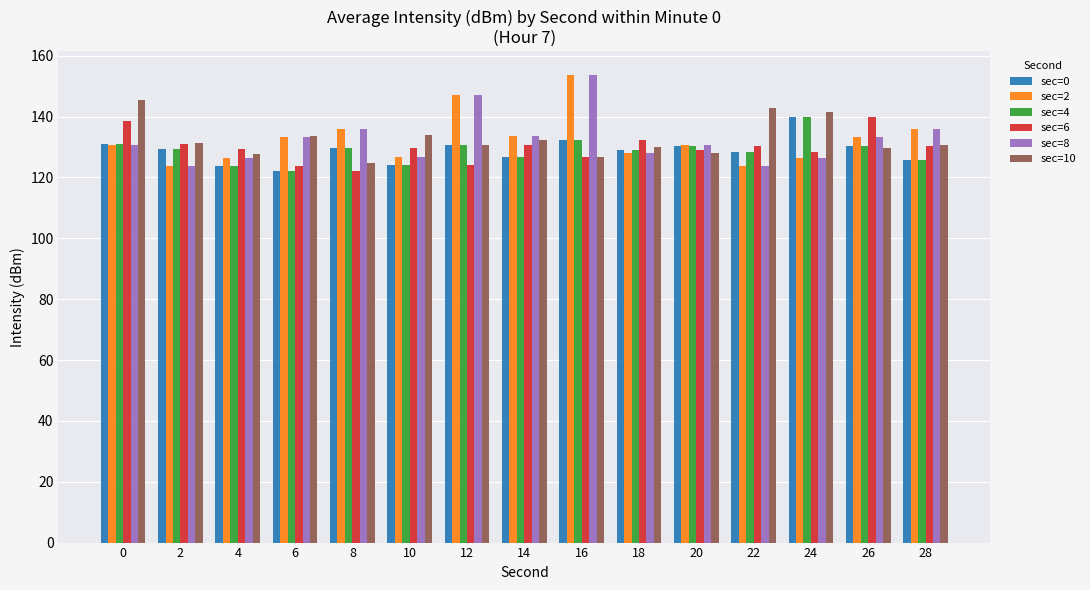

At which category is the sum across all series the highest?

16